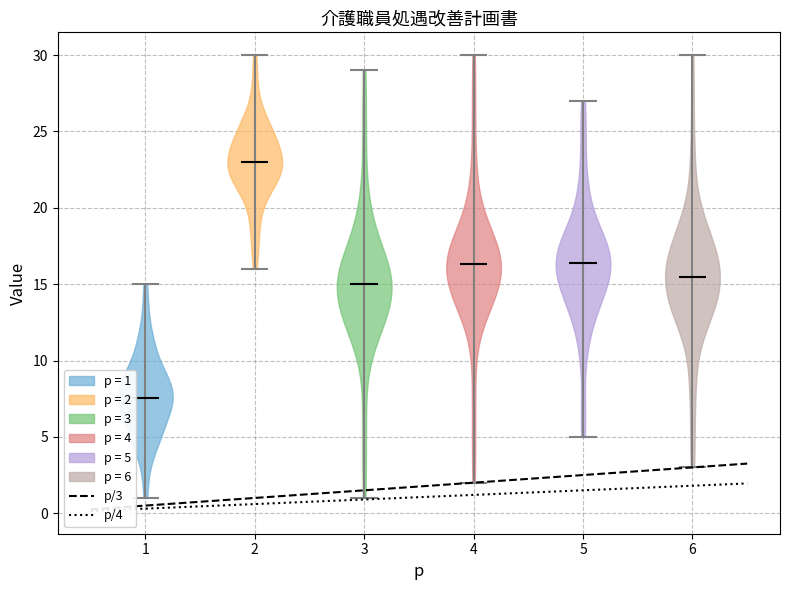

Reading left to right, read every violin against the y-axis: where its median line is, and the lowest and highest points it reaches. The values are not printed on the chart, so give them approximately, as read against the axis.

1: median line 7.5, lowest point 1.0, highest point 15.0
2: median line 23.0, lowest point 16.0, highest point 30.0
3: median line 15.0, lowest point 1.0, highest point 29.0
4: median line 16.5, lowest point 2.0, highest point 30.0
5: median line 16.5, lowest point 5.0, highest point 27.0
6: median line 15.5, lowest point 3.0, highest point 30.0